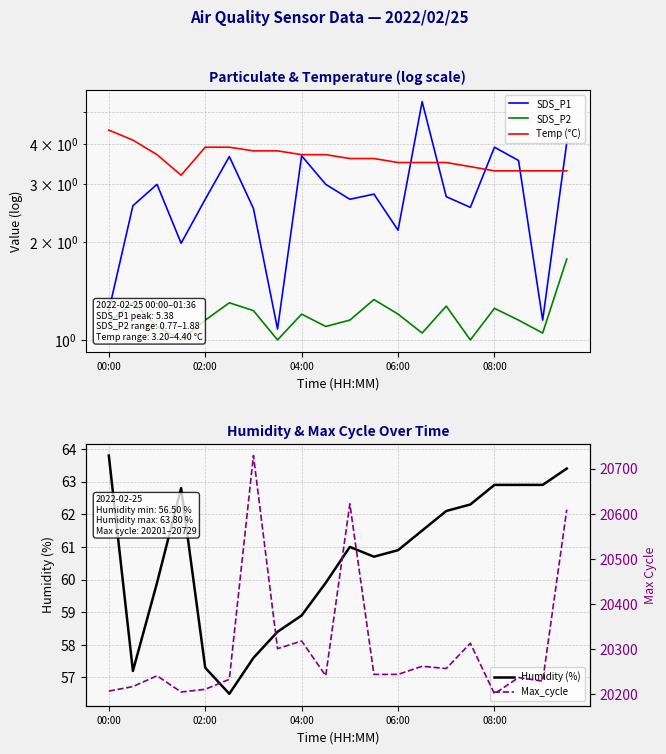

What is the highest value of the Humidity (%) series?

63.8